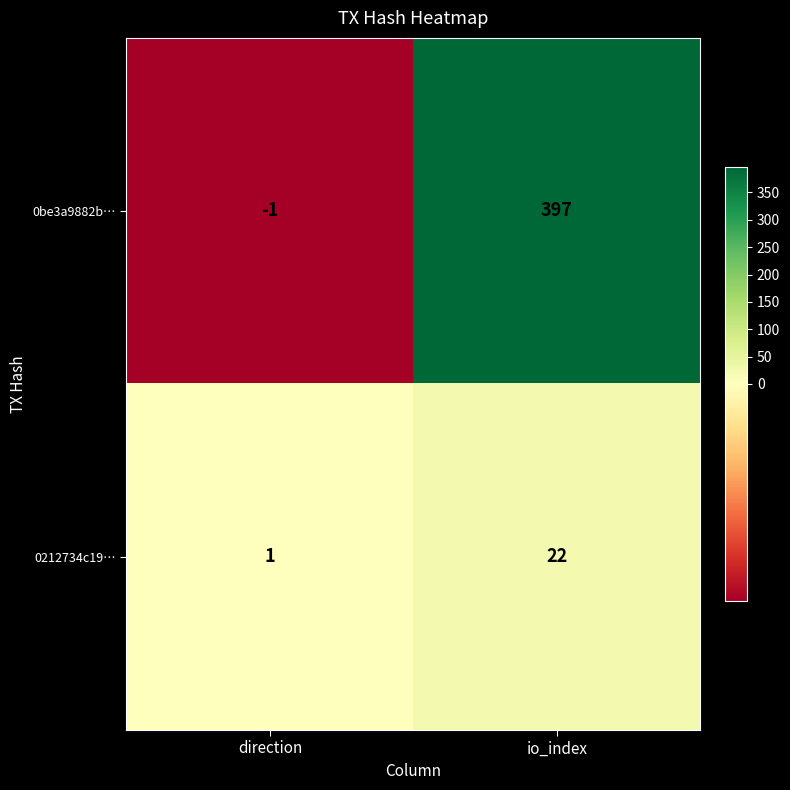

What is the difference between the 0be3a9882b… values at direction and io_index?

398